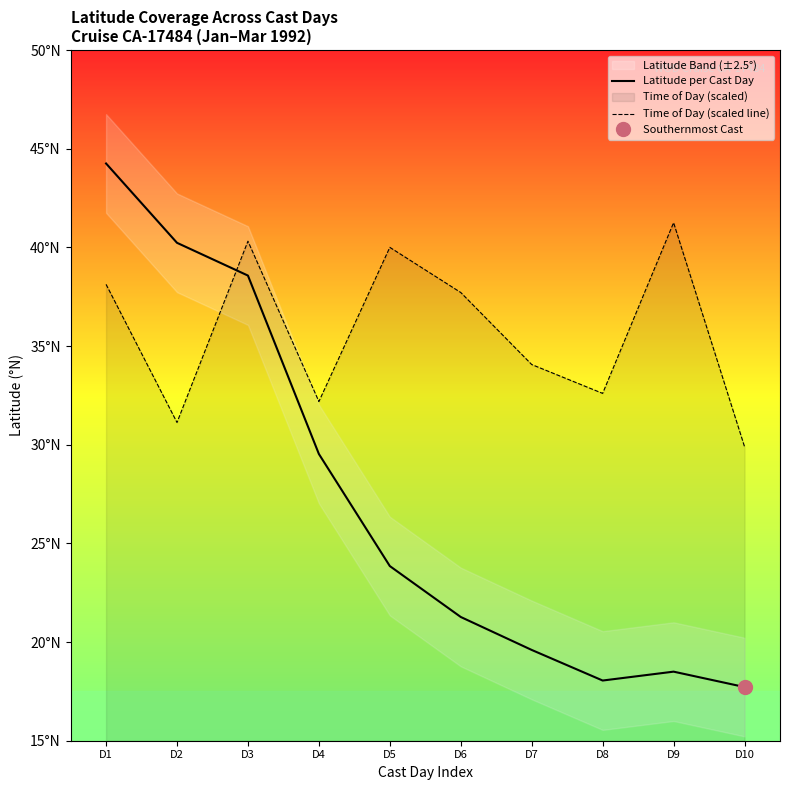

The value of Time of Day (scaled line) at D4 is 9.5. True or false?

False